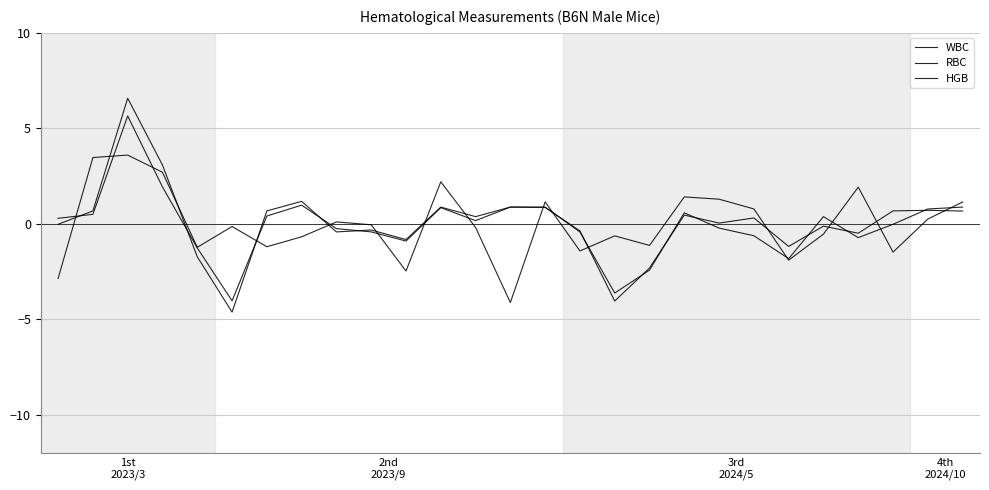

Is this an area chart (filled region under the line)?

No